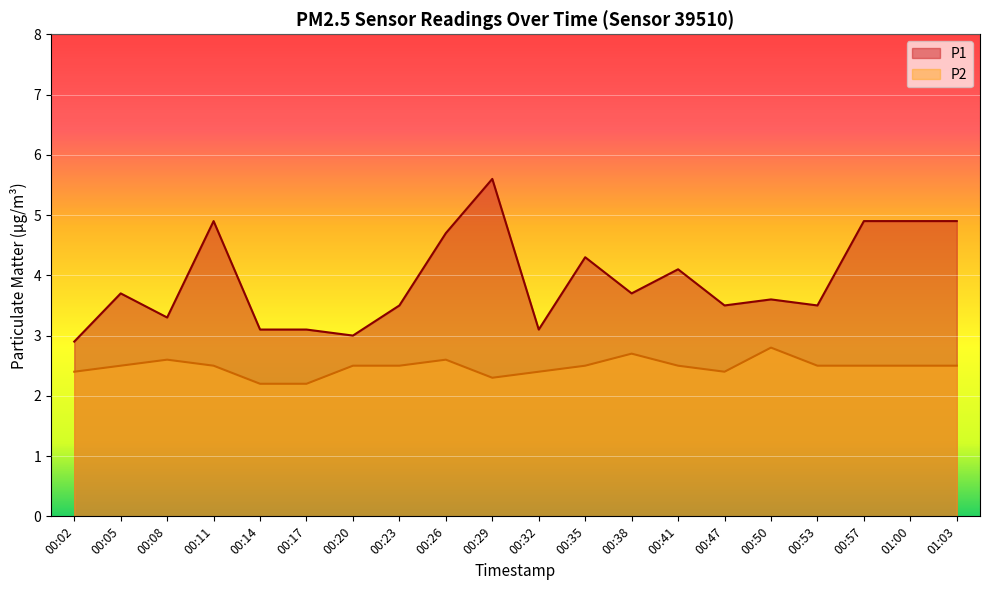

Which series has the largest total across all categories?

P1